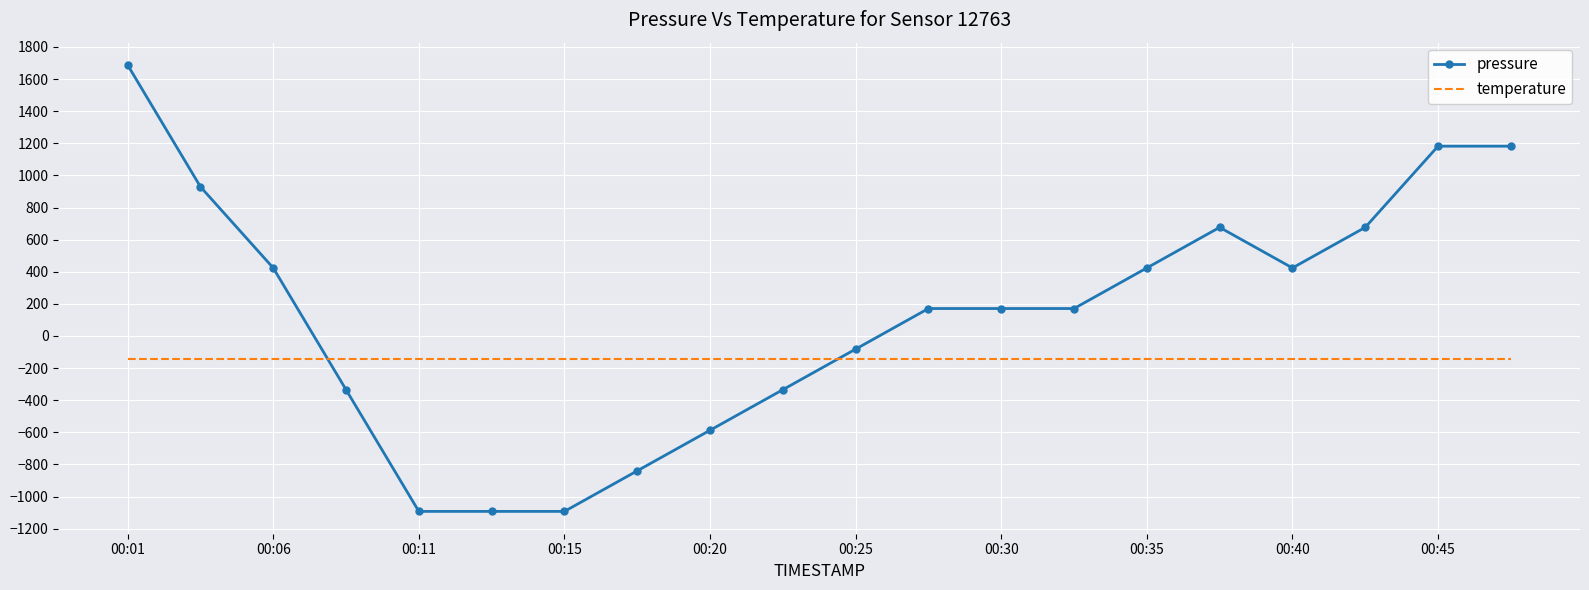

Which series has the largest total across all categories?

pressure